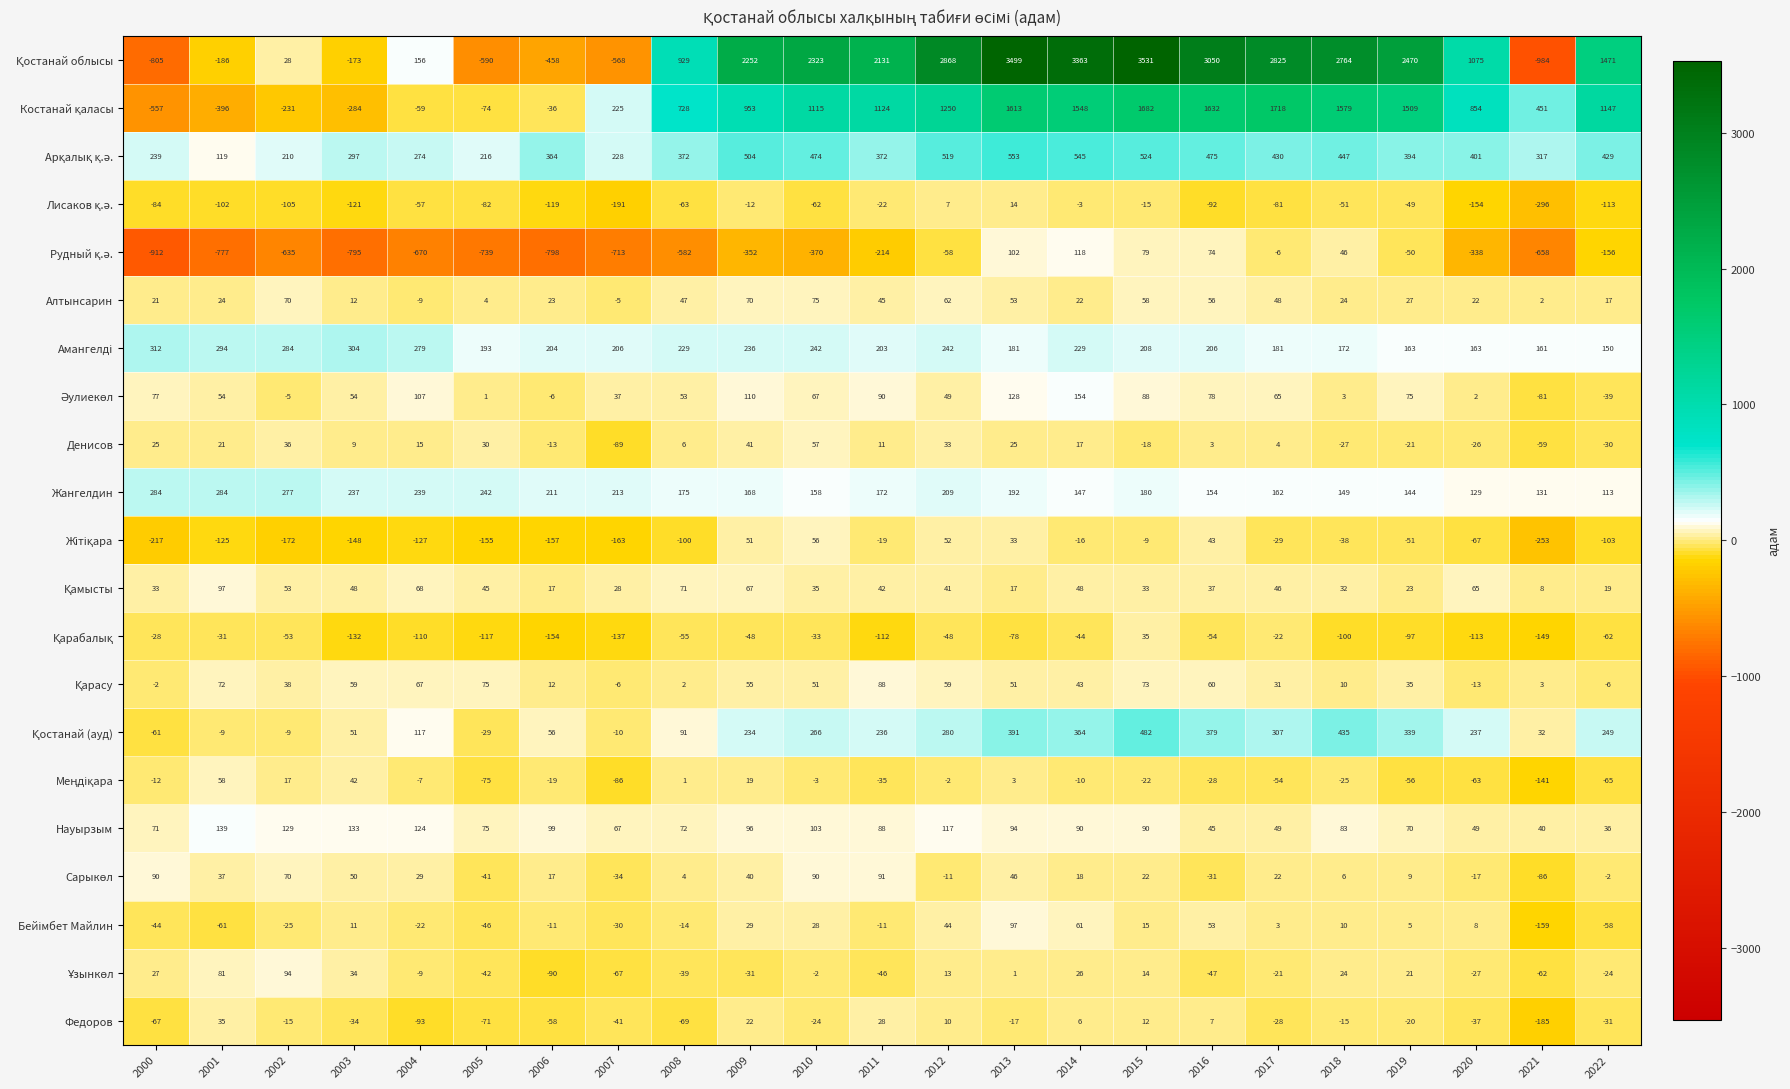

What is the minimum value shown in the chart?

-984